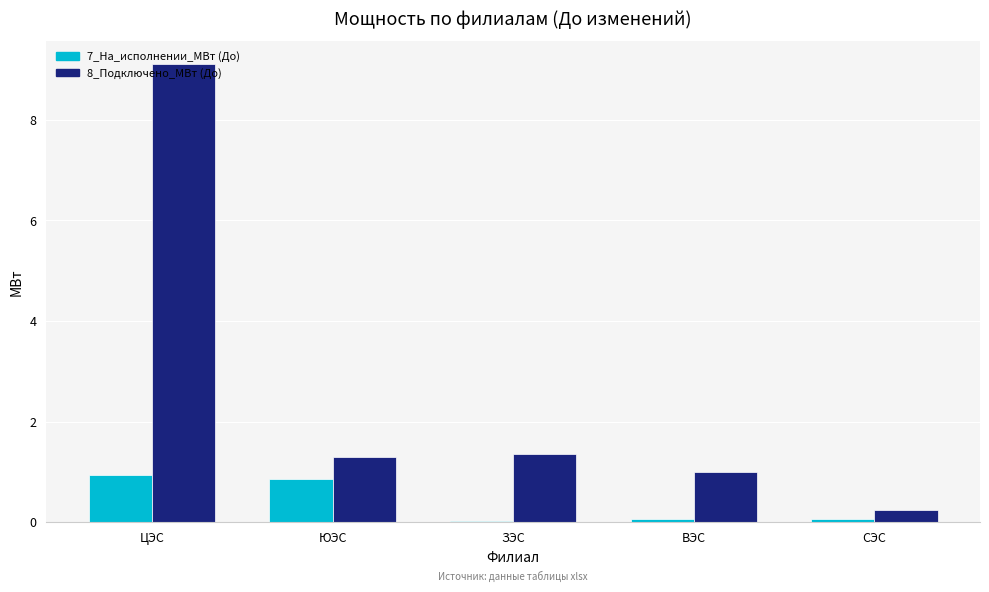

How many bars are there in total?

10